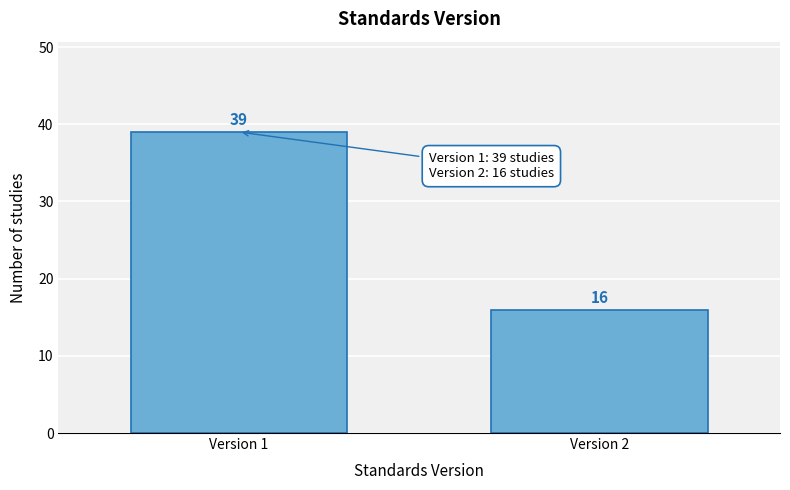

Reading left to right, extract all data points from this chart.

Version 1=39	Version 2=16